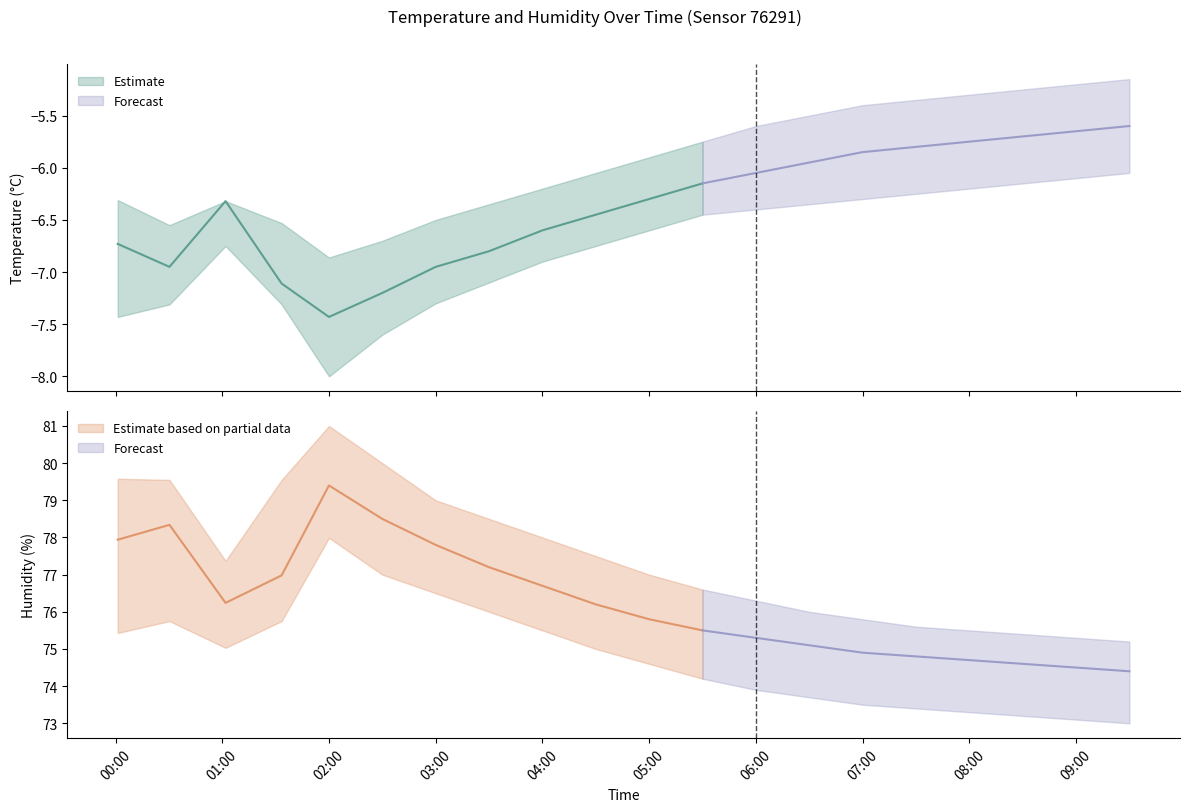

Does the chart display data point markers on the line(s)?

No